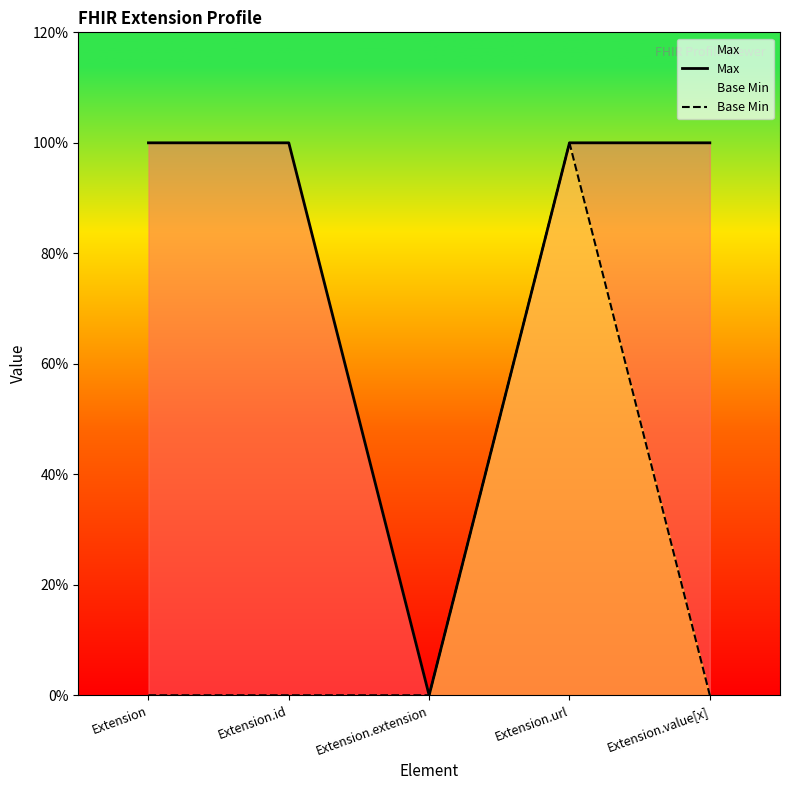

How many Base Min values are between 0 and 1?

5